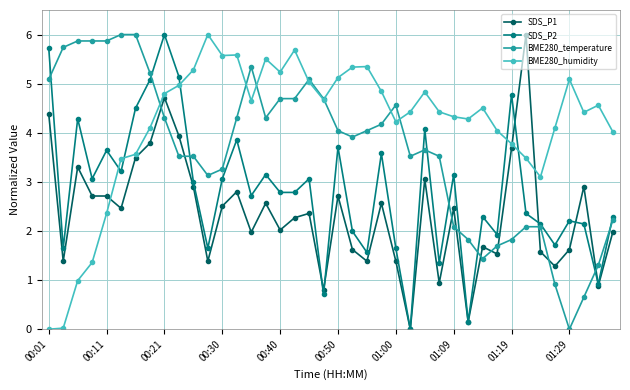

List the series in order of their overall mean, lowest first.

SDS_P1, SDS_P2, BME280_temperature, BME280_humidity